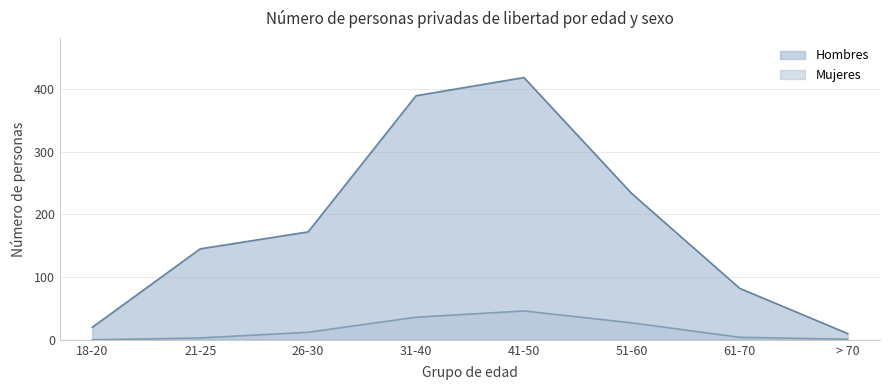

Read the Hombres value at 61-70, to the nearest 10.

80